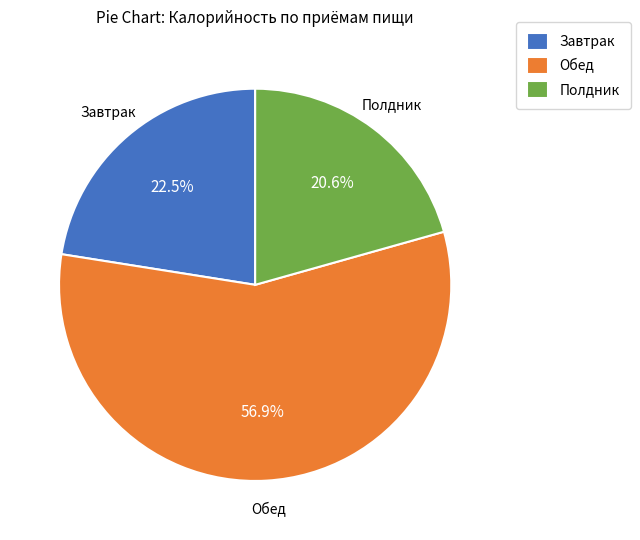

What is the largest slice in the pie chart?

Обед